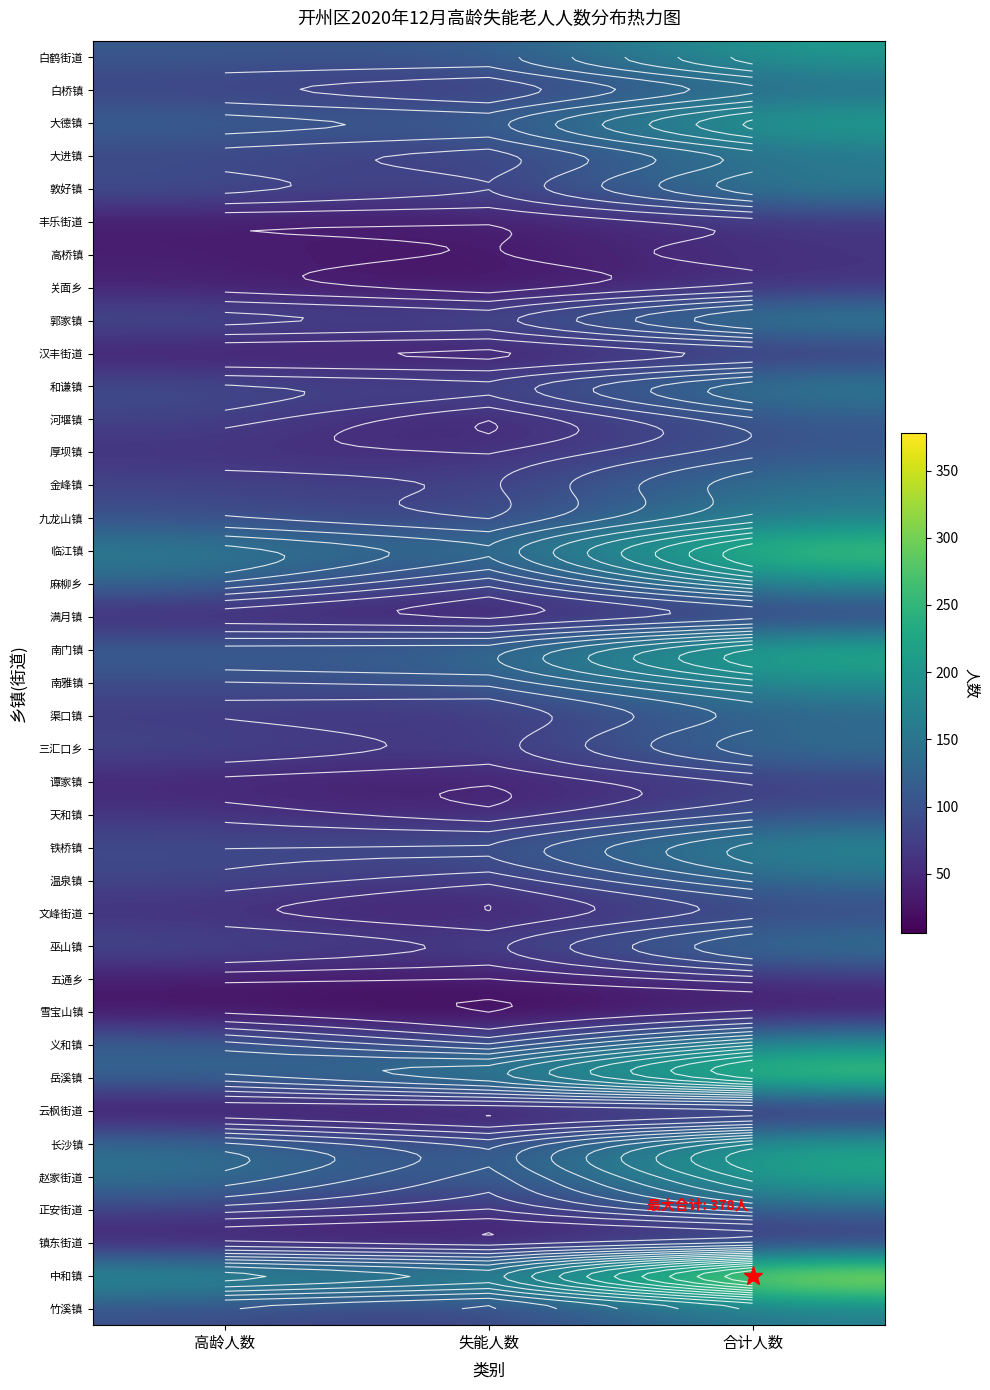

At which label does 大德镇 first exceed 123?

合计人数